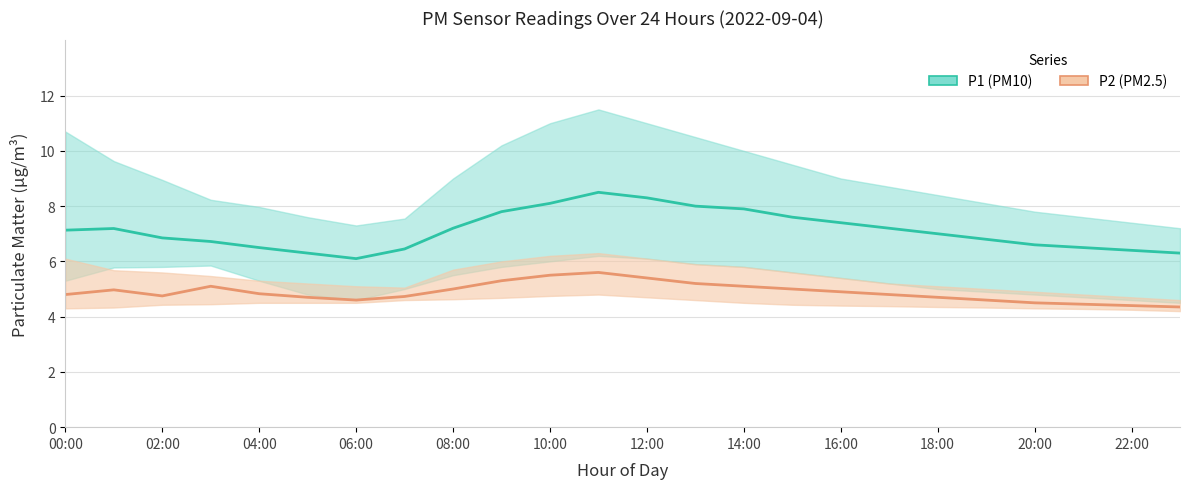

In P1 (PM10), how many points are lower than both neighbors (excluding endpoints)?

1